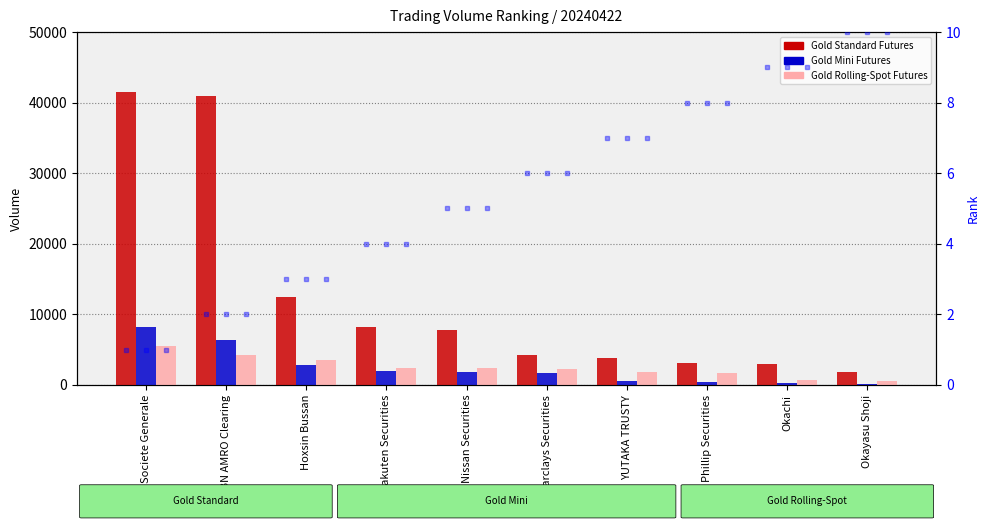

Is the value of Gold Rolling-Spot Futures at Phillip Securities greater than the value of Gold Rolling-Spot Futures rank at ABN AMRO Clearing?

Yes